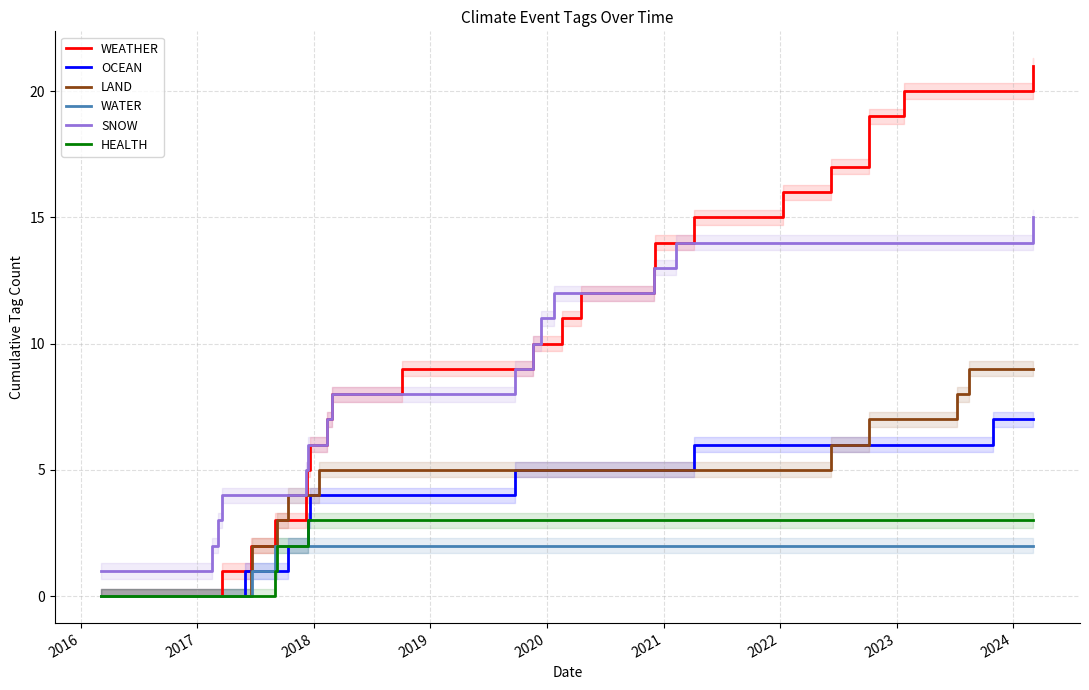

How many WATER values are between 2 and 3?

32